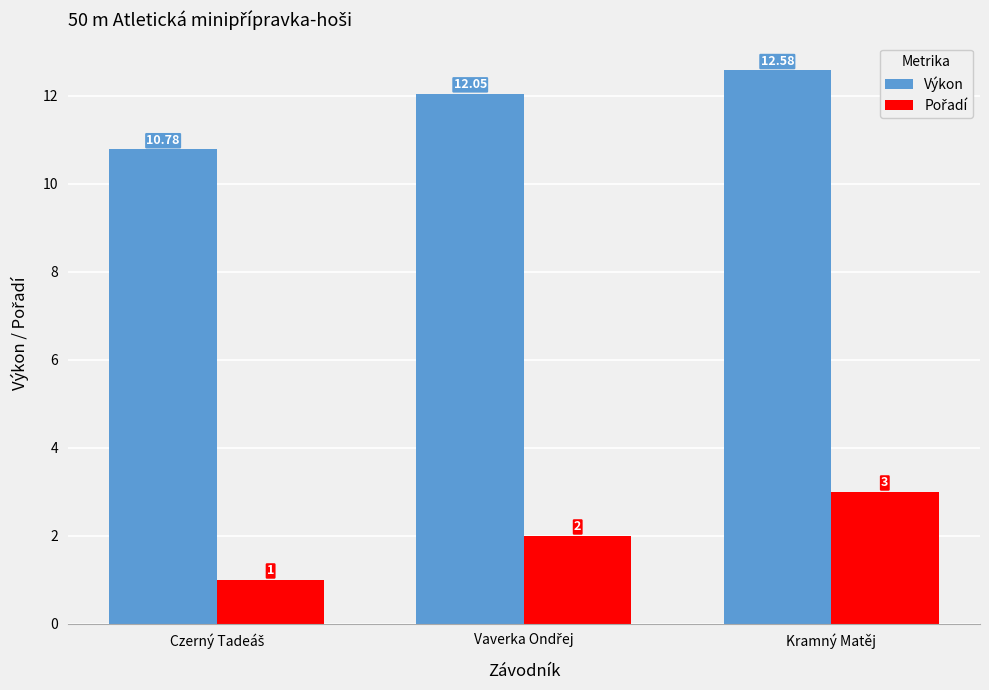

At which category is the sum across all series the highest?

Kramný Matěj